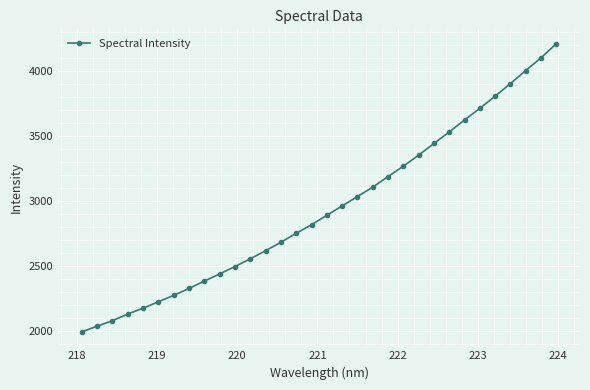

What is the difference between the second highest and second lowest values?

2066.1